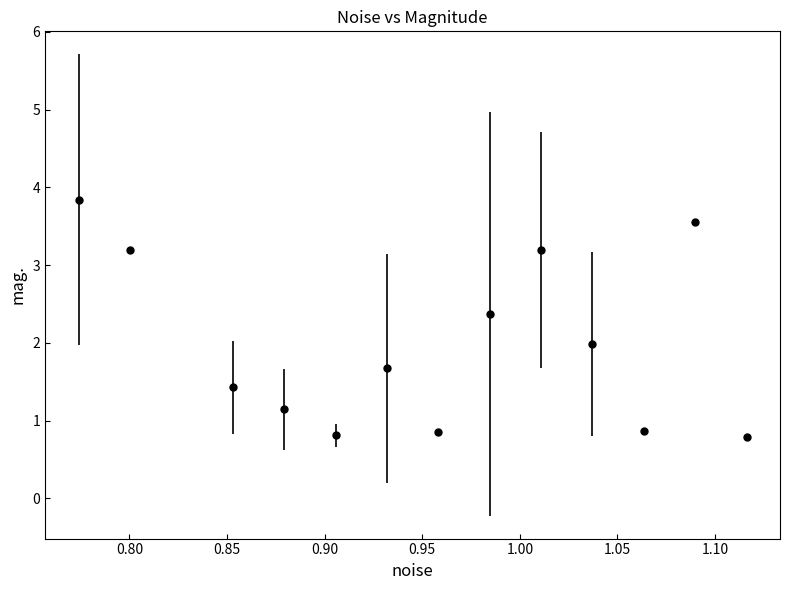

What is the value of the 7th point from the left?

0.9